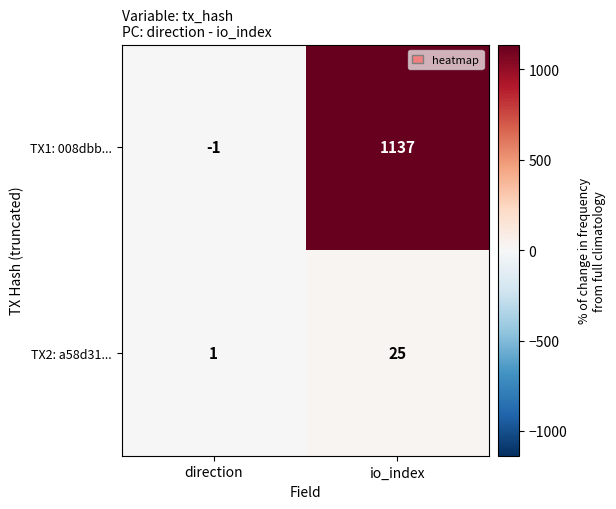

At io_index, list the series in order from smallest to largest.

TX2: a58d31..., TX1: 008dbb...